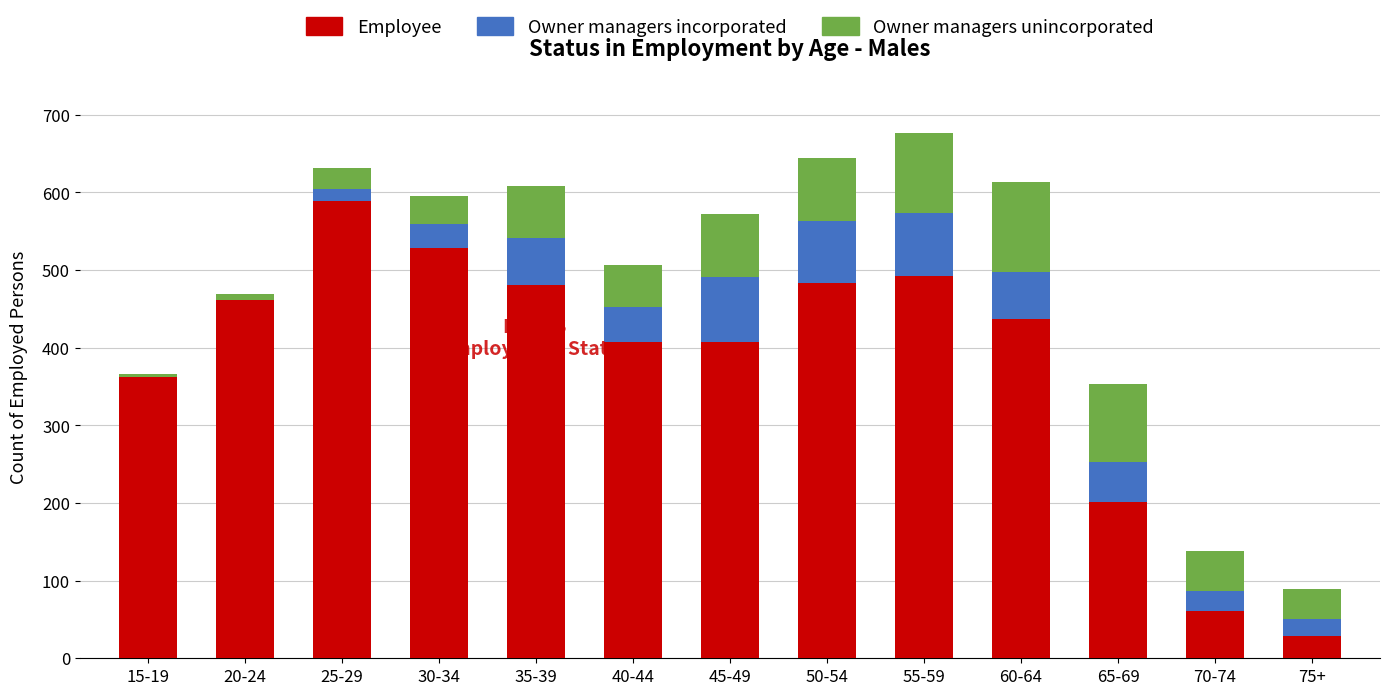

Where is Employee nearest to the value 309?

15-19